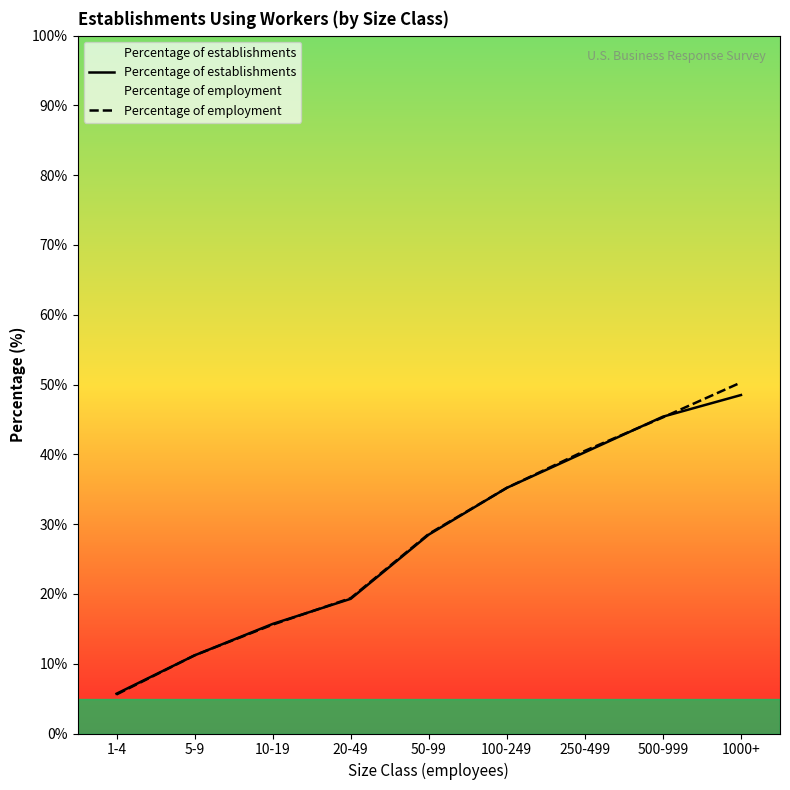

Between 20-49 and 1000+, which series saw the biggest shift?

Percentage of employment